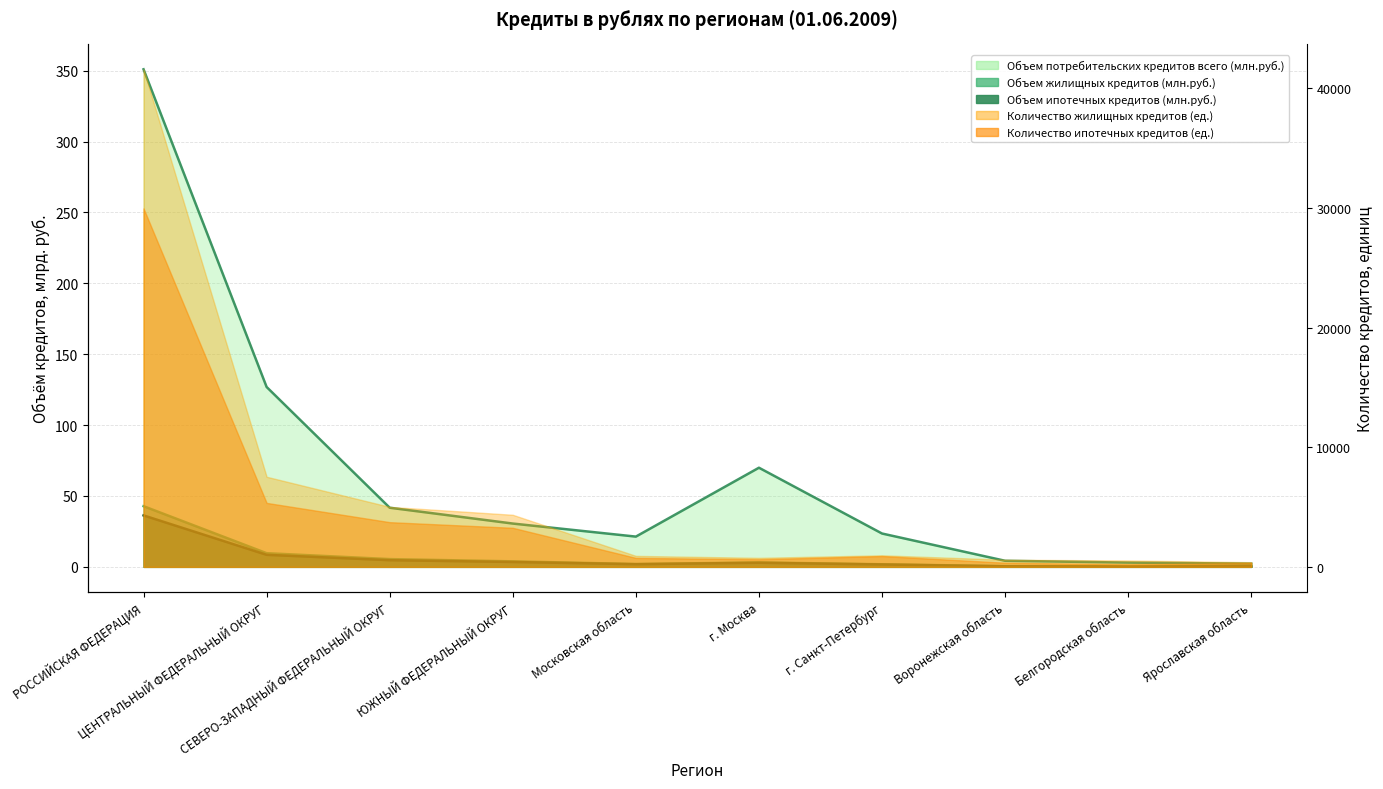

List the labels in order of Объем ипотечных кредитов (млн.руб.) value, smallest first.

Белгородская область, Ярославская область, Воронежская область, г. Санкт-Петербург, Московская область, г. Москва, ЮЖНЫЙ ФЕДЕРАЛЬНЫЙ ОКРУГ, СЕВЕРО-ЗАПАДНЫЙ ФЕДЕРАЛЬНЫЙ ОКРУГ, ЦЕНТРАЛЬНЫЙ ФЕДЕРАЛЬНЫЙ ОКРУГ, РОССИЙСКАЯ ФЕДЕРАЦИЯ